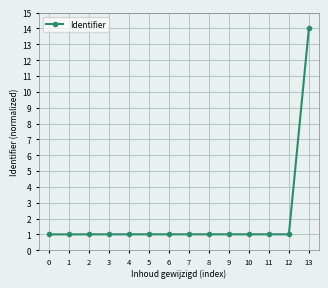

What is the sum of the values at 2 and 8?

2.0